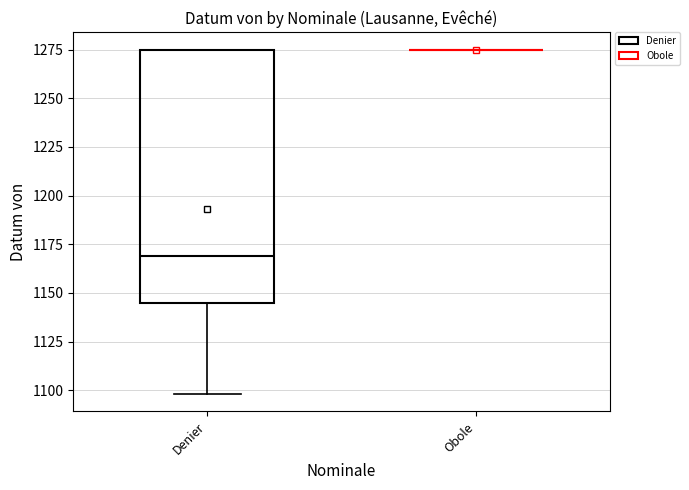

Reading left to right, read every box against the y-axis: the position of its median line, the range the box covers, and the ends of its whiskers. The values are not printed on the chart, so give them approximately, as read against the axis.

Denier: median 1170, box 1145 to 1275, whiskers 1100 to 1275
Obole: box collapsed to a line at 1275, whiskers 1275 to 1275